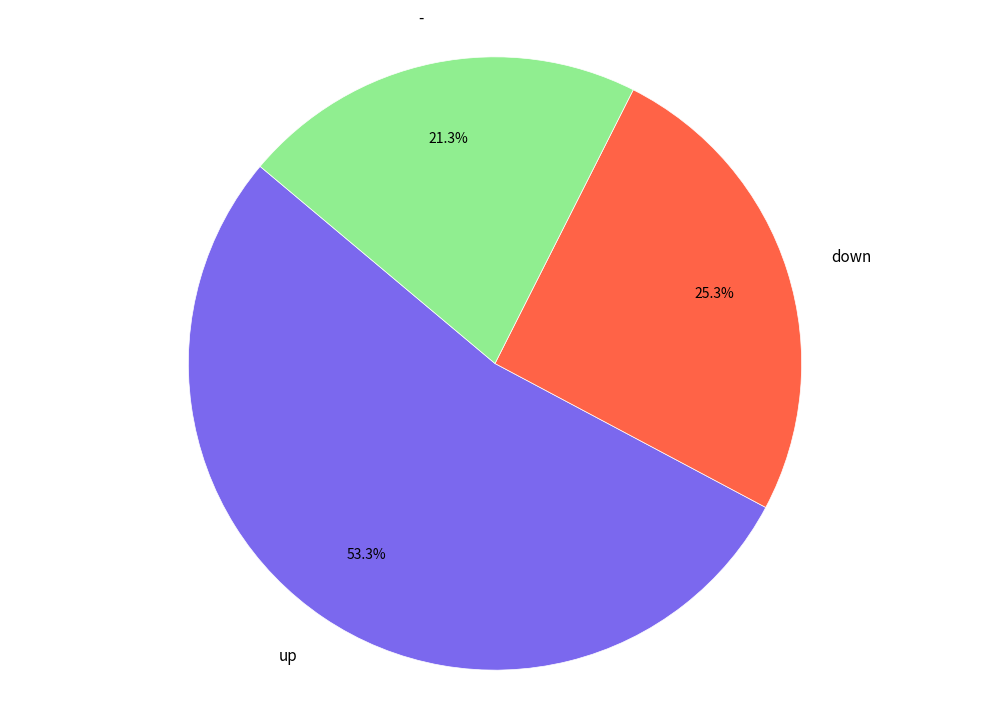

Count the number of slices in the pie.

3